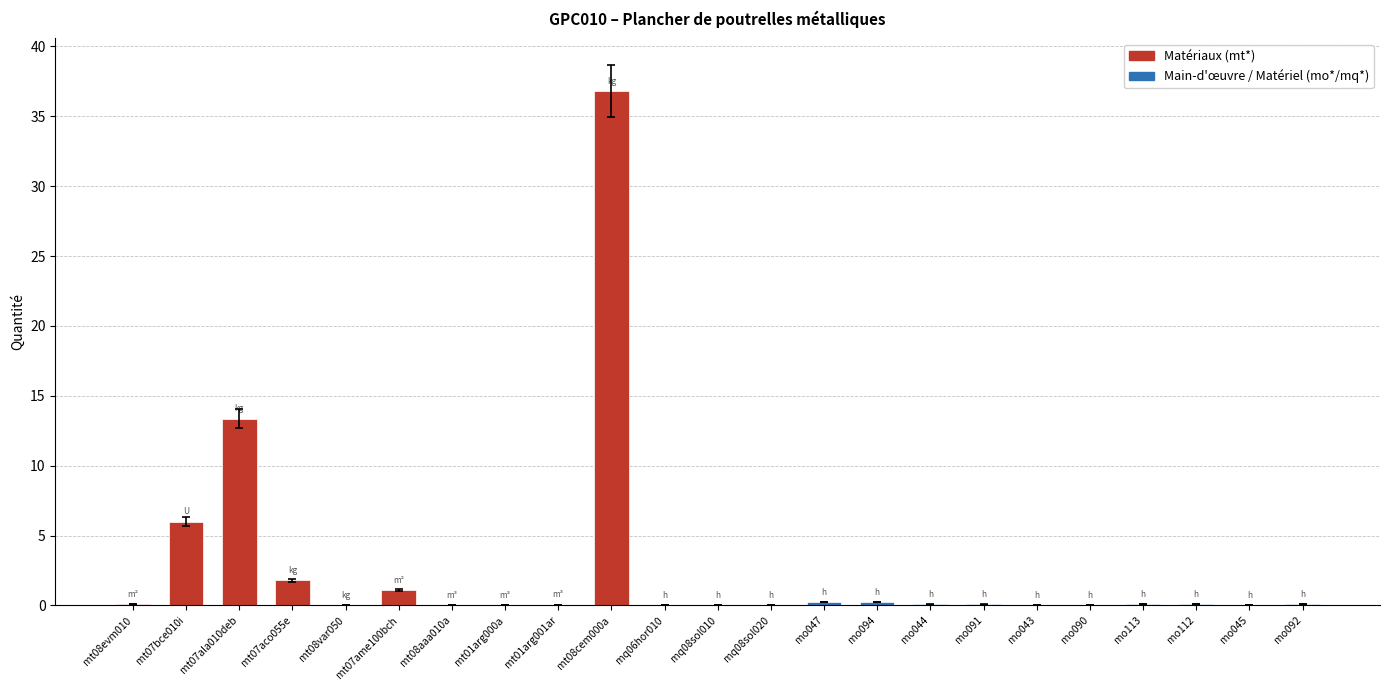

What is the maximum value shown in the chart?

36.8